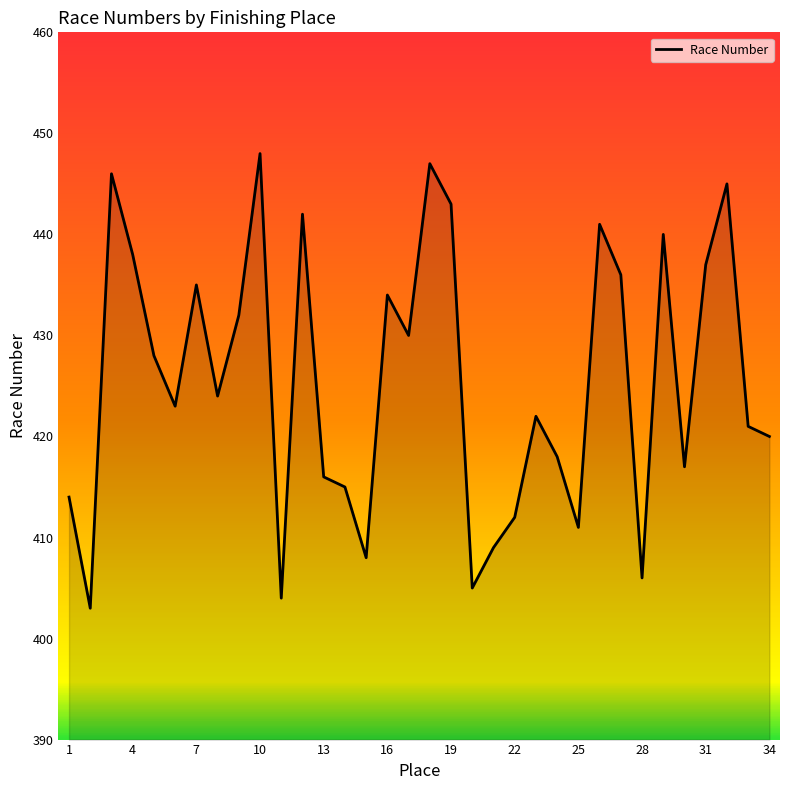

Reading left to right, transcribe all the data shown in this chart.

414	403	446	438	428	423	435	424	432	448	404	442	416	415	408	434	430	447	443	405	409	412	422	418	411	441	436	406	440	417	437	445	421	420